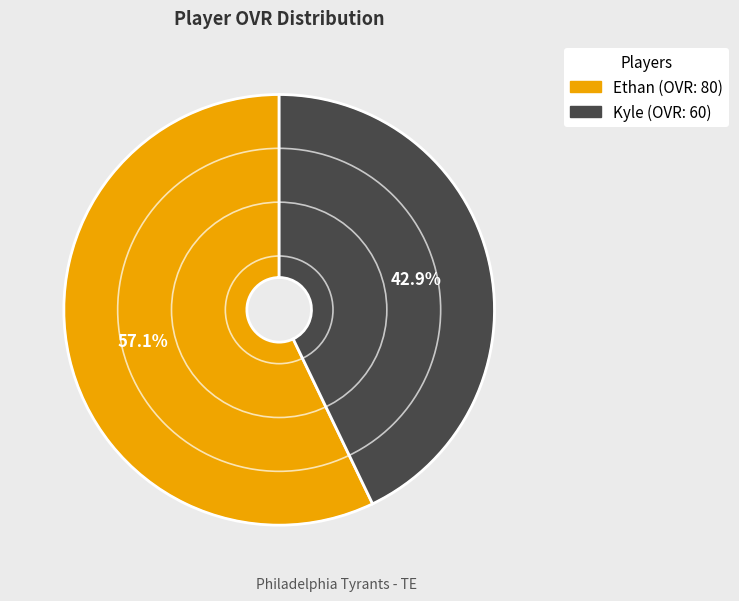

Count the number of slices in the pie.

2